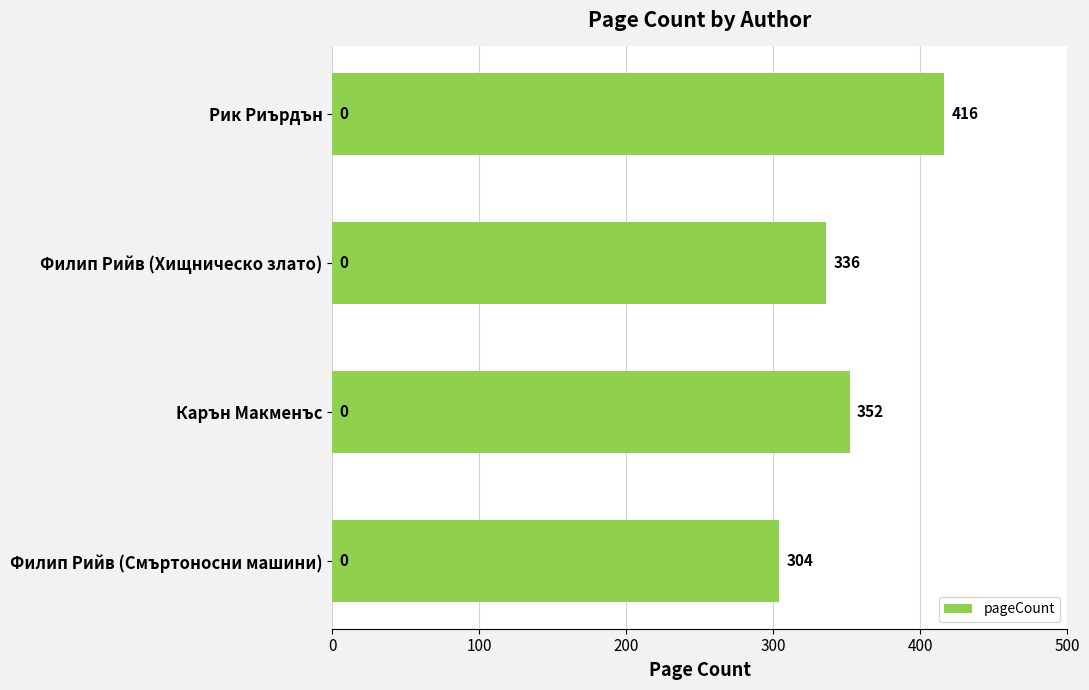

Rank the categories by value from lowest to highest.

Филип Рийв (Смъртоносни машини), Филип Рийв (Хищническо злато), Карън Макменъс, Рик Риърдън